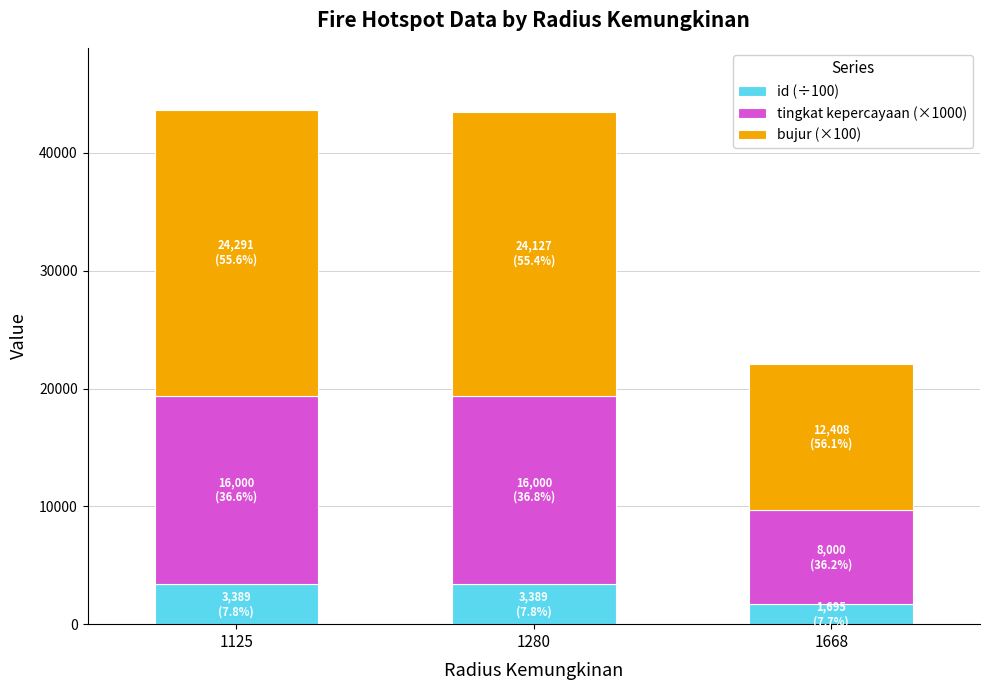

Reading left to right, transcribe the values for id (÷100).

1125=3389.3	1280=3389.3	1668=1694.7